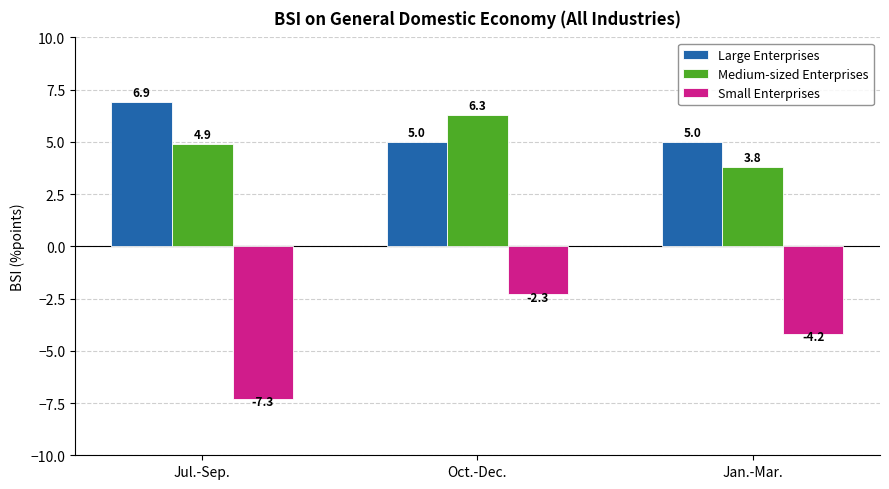

Is the value of Medium-sized Enterprises at Jan.-Mar. greater than the value of Small Enterprises at Jan.-Mar.?

Yes